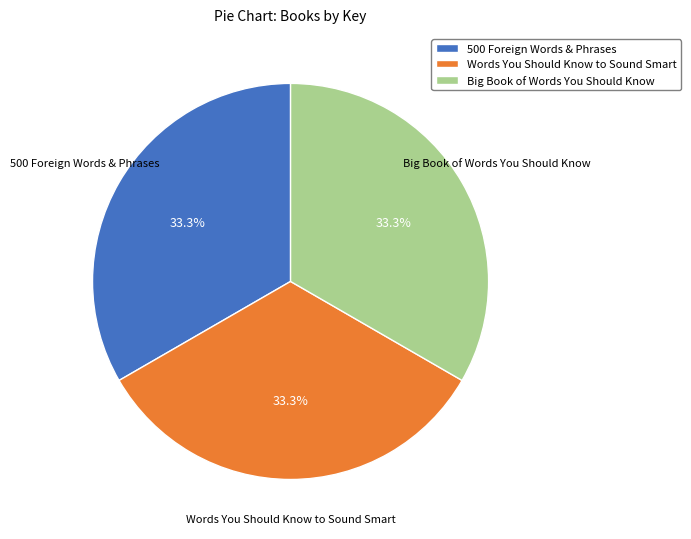

How much of the chart is everything except Big Book of Words You Should Know?

66.7%